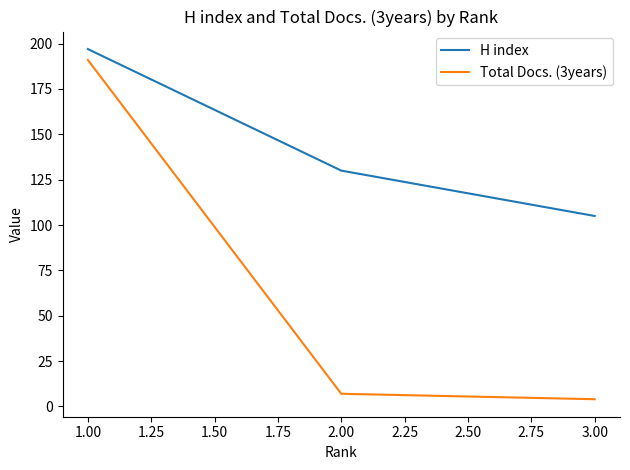

Where is Total Docs. (3years) nearest to the value 97?

2.00